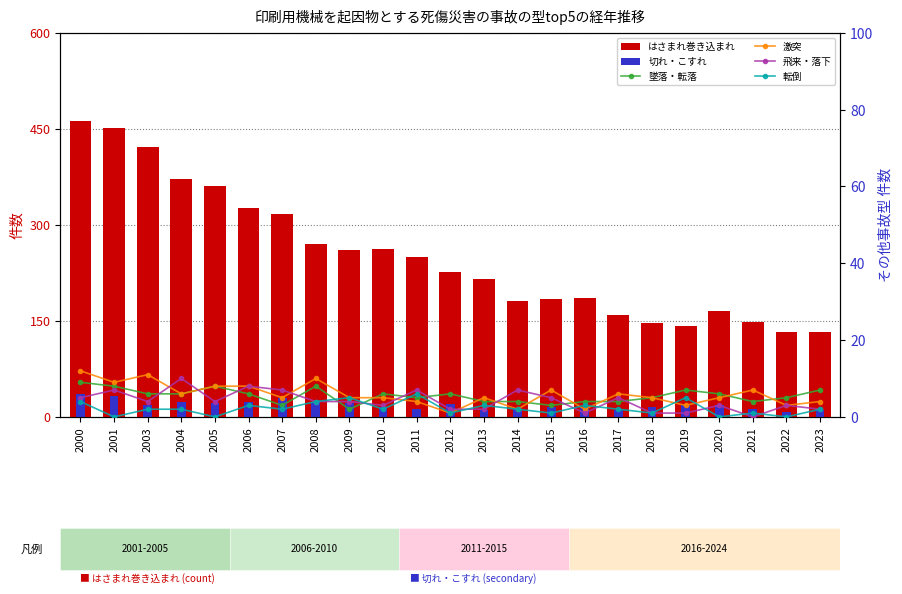

How many values in the 飛来・落下 series are below 4?

10